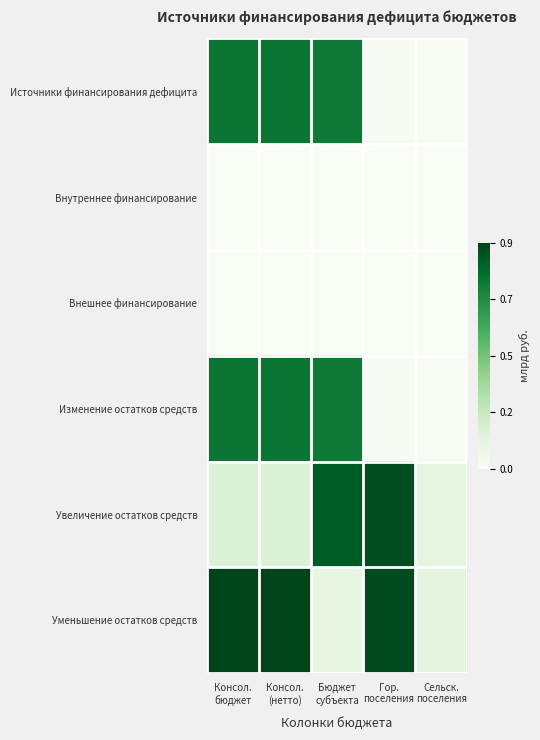

What is the total value across all series at Сельск.
поселения?

242703519.0